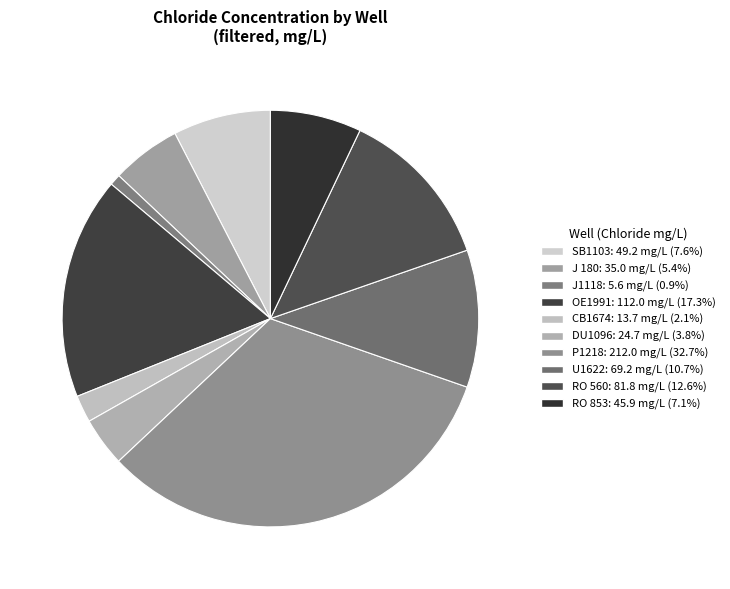

Is it true that J 180 is 1% of the pie?

False